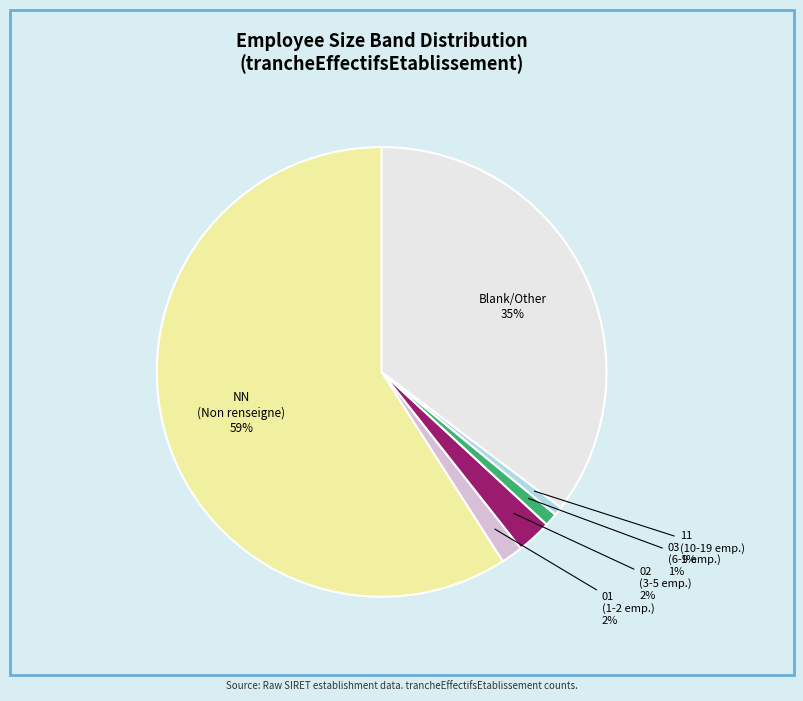

To the nearest percent, what is the average slice percentage?

17%